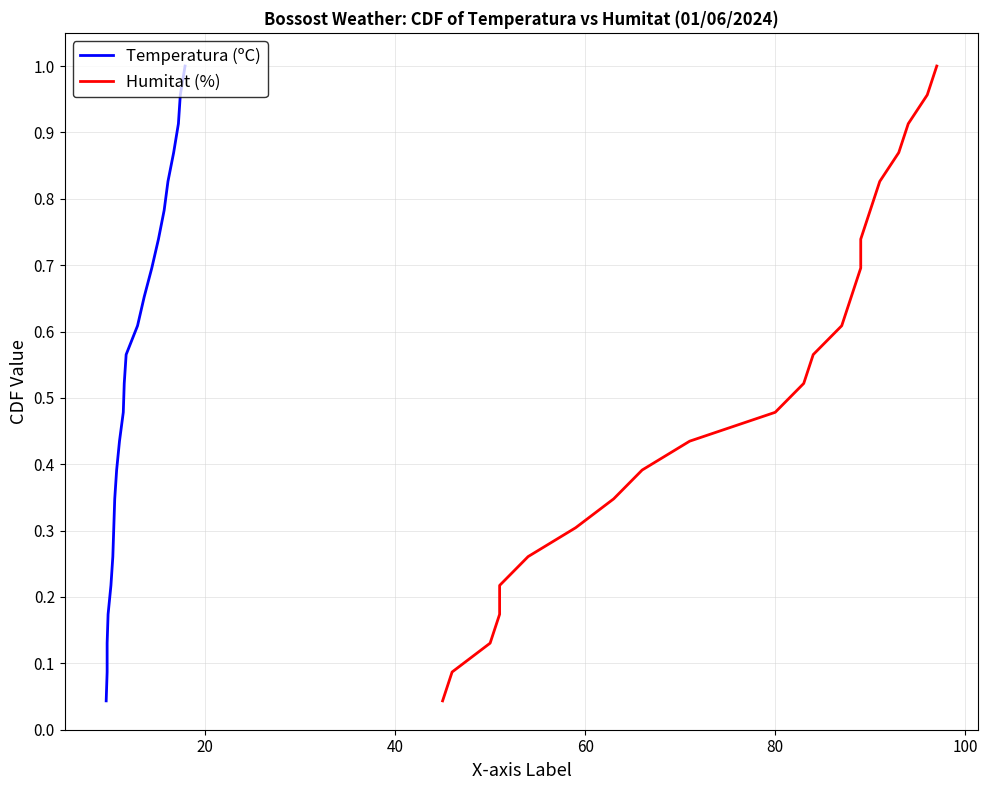

Reading left to right, transcribe all the data shown in this chart.

Temperatura (ºC): 0.0	0.1	0.1	0.2	0.2	0.3	0.3	0.3	0.4	0.4	0.5	0.5	0.6	0.6	0.7	0.7	0.7	0.8	0.8	0.9	0.9	1.0	1.0
Humitat (%): 0.0	0.1	0.1	0.2	0.2	0.3	0.3	0.3	0.4	0.4	0.5	0.5	0.6	0.6	0.7	0.7	0.7	0.8	0.8	0.9	0.9	1.0	1.0